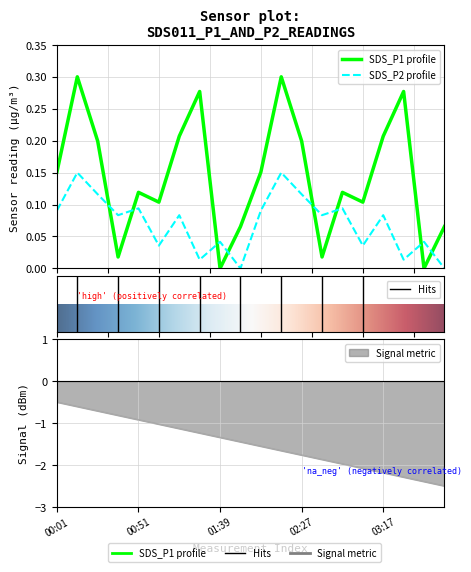

Reading left to right, list all the values displayed in this chart.

SDS_P1: 00:01=0.2	00:14=0.3	00:26=0.2	00:39=0.0	00:51=0.1	01:04=0.1	01:16=0.2	01:28=0.3	01:39=0.0	01:51=0.1	02:03=0.2	02:15=0.3	02:27=0.2	02:40=0.0	02:52=0.1	03:05=0.1	03:17=0.2	03:29=0.3	03:41=0.0	03:53=0.1
SDS_P2: 00:01=0.1	00:14=0.1	00:26=0.1	00:39=0.1	00:51=0.1	01:04=0.0	01:16=0.1	01:28=0.0	01:39=0.0	01:51=0.0	02:03=0.1	02:15=0.1	02:27=0.1	02:40=0.1	02:52=0.1	03:05=0.0	03:17=0.1	03:29=0.0	03:41=0.0	03:53=0.0